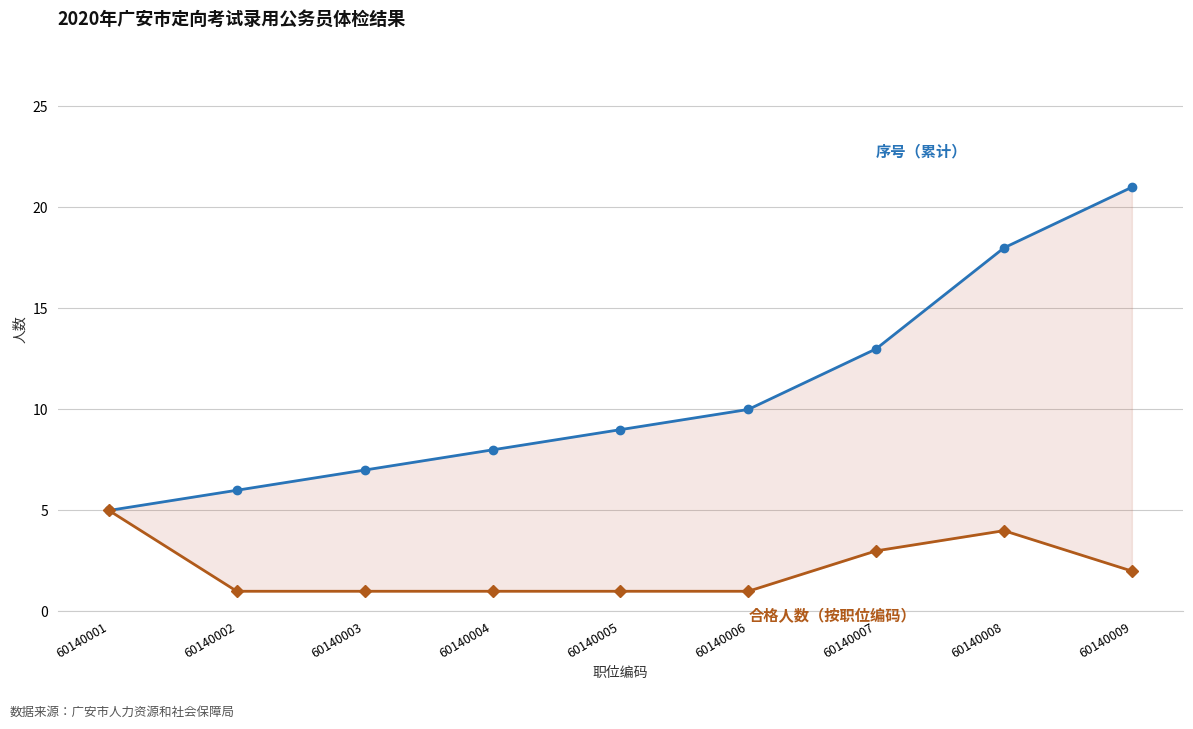

Which category has the lowest value across all series?

60140002